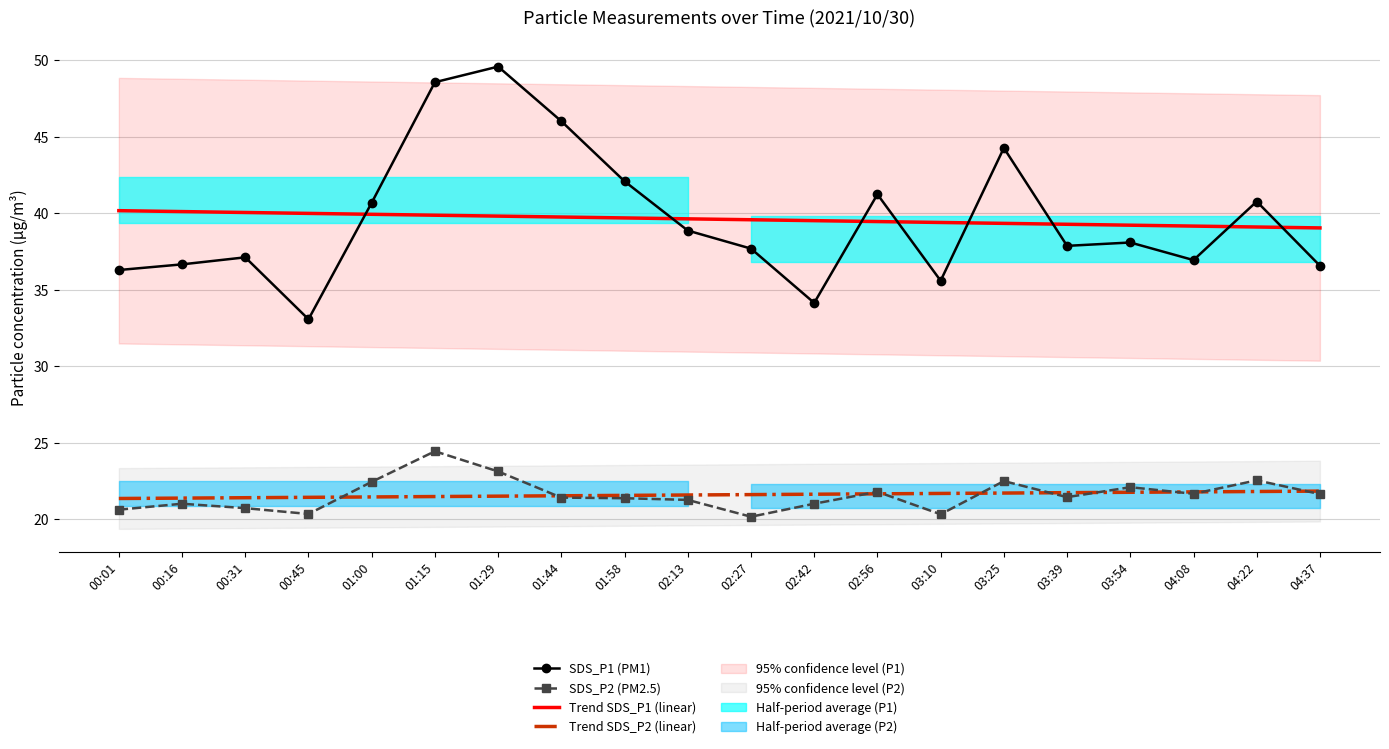

How many values in the SDS_P1 (PM1) series exceed 38?

10